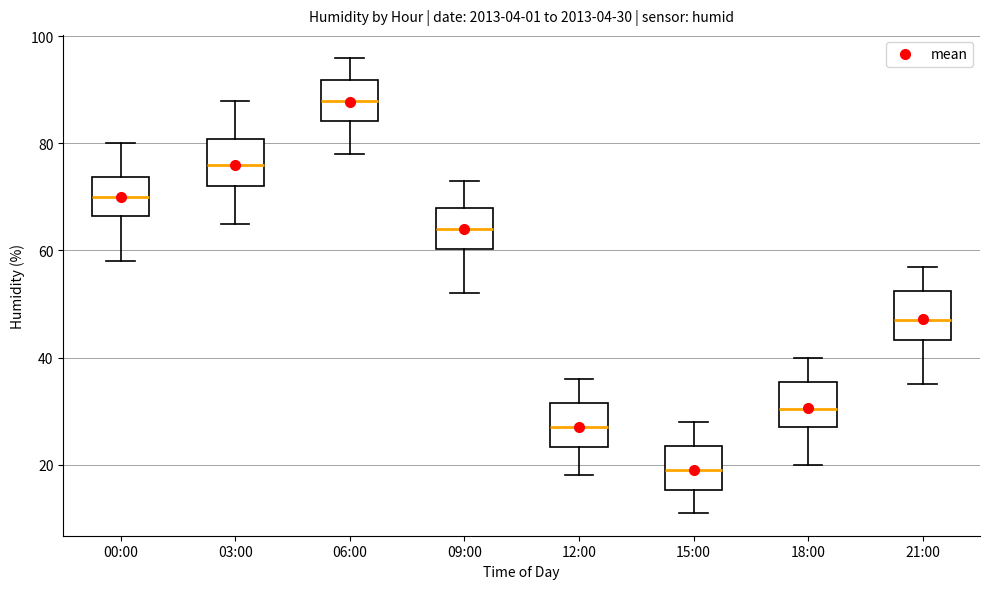

Which box has the highest median line?

06:00